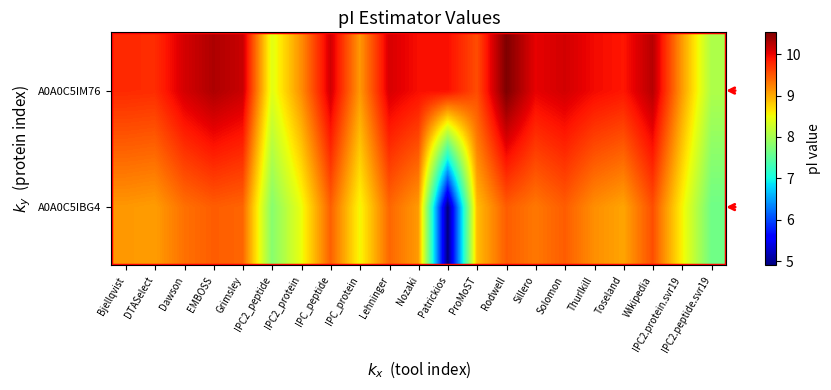

List the series in order of their peak value, lowest first.

A0A0C5IBG4, A0A0C5IM76